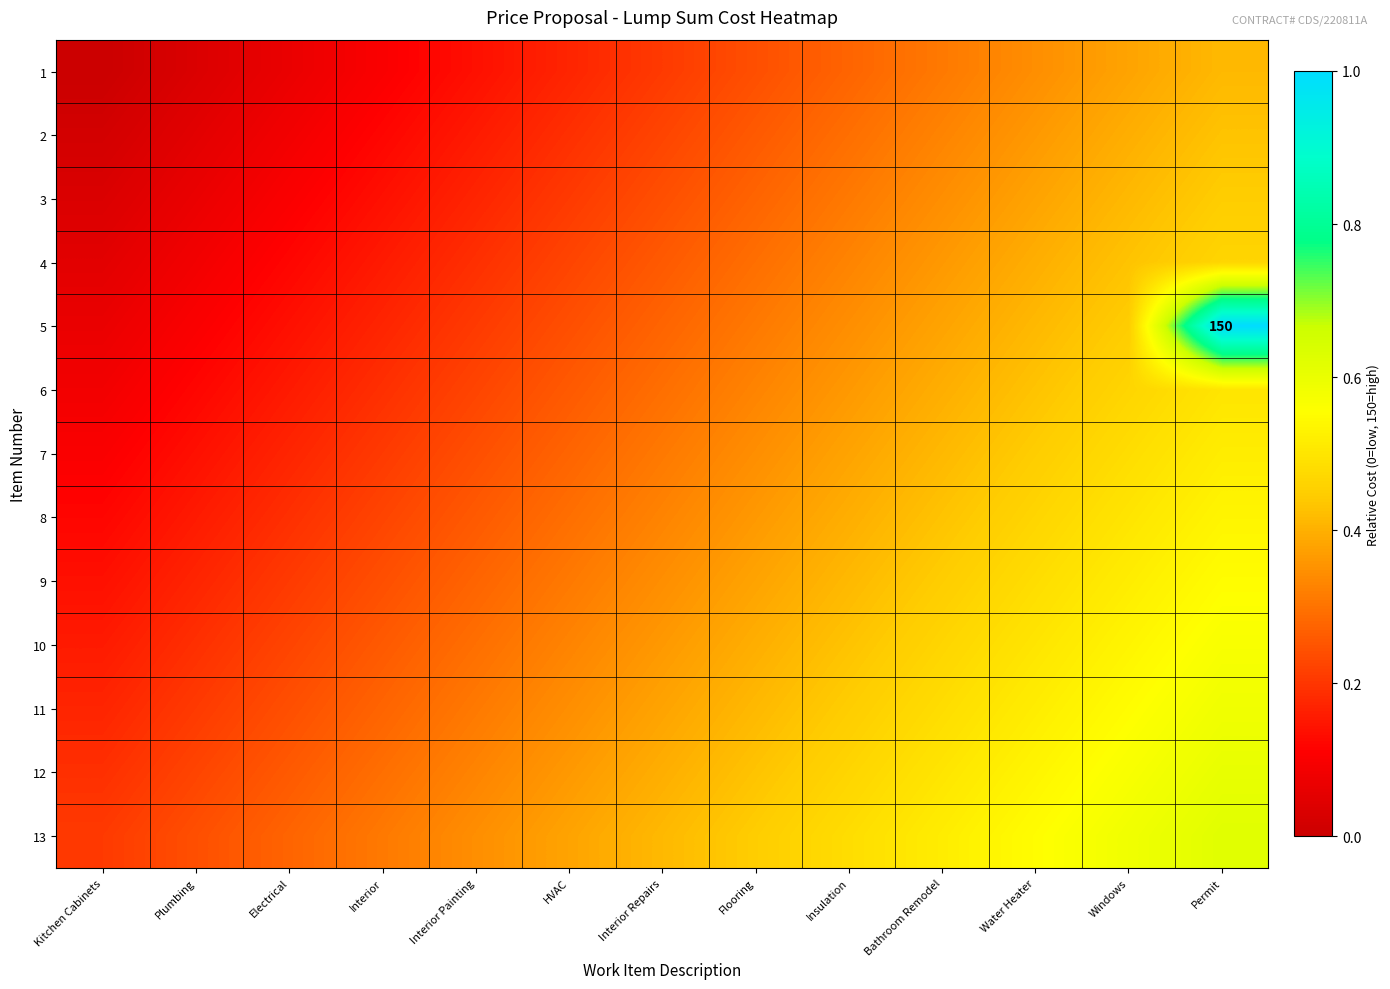

What is the sum of the 6 values at Flooring and Electrical?

0.5